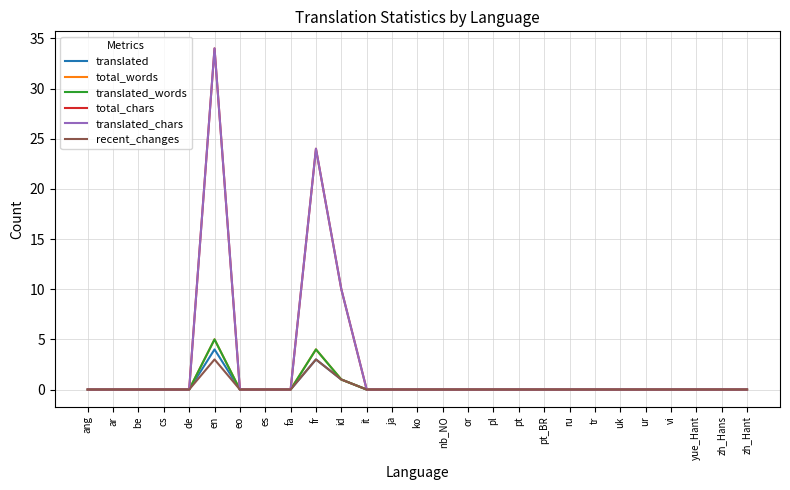

Does the chart have visible grid lines?

Yes